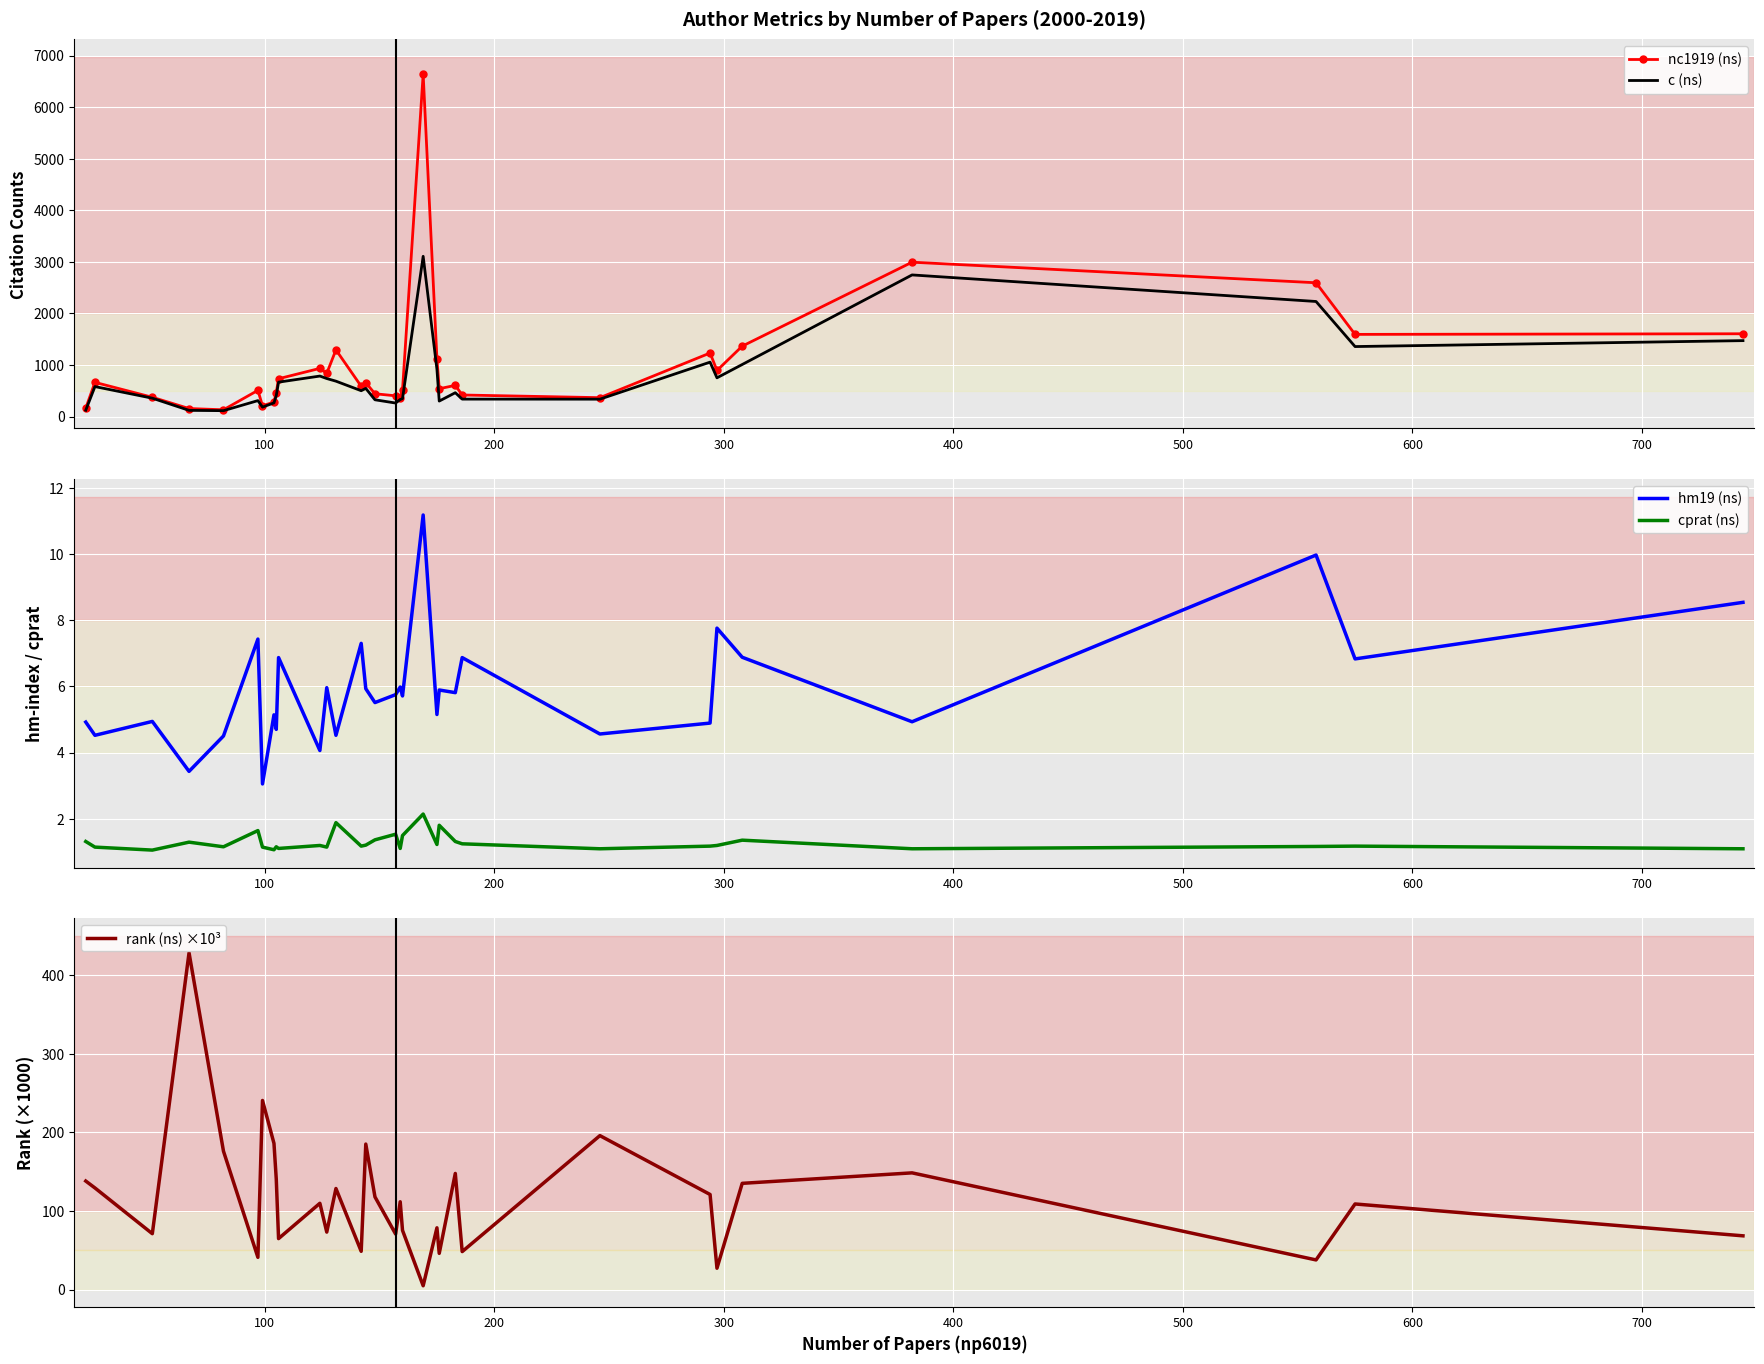

Reading left to right, list all the values displayed in this chart.

nc1919 (ns): 161.0	663.0	374.0	155.0	131.0	508.0	209.0	280.0	465.0	733.0	934.0	837.0	1293.0	587.0	656.0	442.0	402.0	363.0	517.0	6638.0	1119.0	539.0	605.0	418.0	366.0	1232.0	893.0	1365.0	2993.0	2594.0	1593.0	1605.0
c (ns): 123.0	581.0	356.0	120.0	114.0	309.0	183.0	265.0	406.0	667.0	785.0	737.0	686.0	501.0	546.0	325.0	262.0	331.0	347.0	3107.0	916.0	300.0	462.0	338.0	337.0	1055.0	751.0	1009.0	2746.0	2231.0	1357.0	1472.0
hm19 (ns): 4.9	4.5	4.9	3.4	4.5	7.4	3.0	5.1	4.7	6.9	4.1	6.0	4.5	7.3	5.9	5.5	5.8	6.0	5.7	11.2	5.2	5.9	5.8	6.9	4.6	4.9	7.8	6.9	4.9	10.0	6.8	8.5
cprat (ns): 1.3	1.1	1.1	1.3	1.1	1.6	1.1	1.1	1.1	1.1	1.2	1.1	1.9	1.2	1.2	1.4	1.5	1.1	1.5	2.1	1.2	1.8	1.3	1.2	1.1	1.2	1.2	1.4	1.1	1.2	1.2	1.1
rank (ns) ×10³: 138.0	129.2	71.0	428.4	176.0	40.9	240.5	185.9	140.5	64.8	109.7	73.0	128.5	48.6	185.0	117.8	70.6	111.7	75.3	4.8	78.5	46.0	147.7	48.2	195.8	120.9	27.1	135.1	148.4	37.7	108.8	68.3